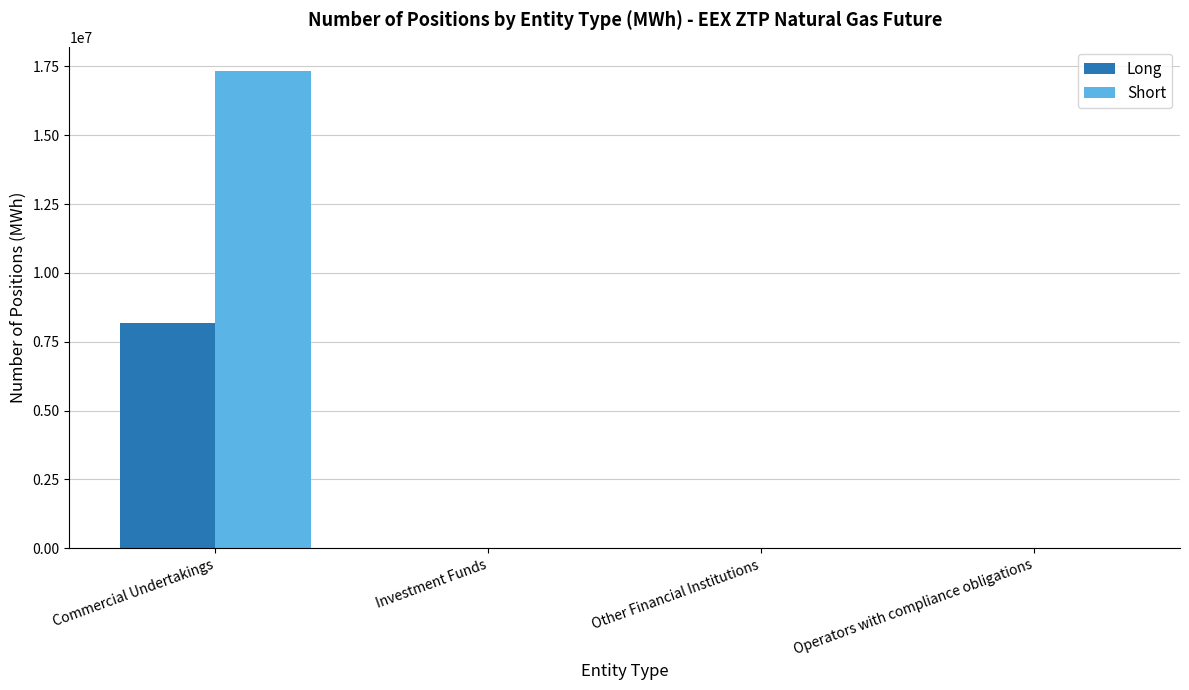

Is the value of Long at Operators with compliance obligations greater than the value of Short at Commercial Undertakings?

No